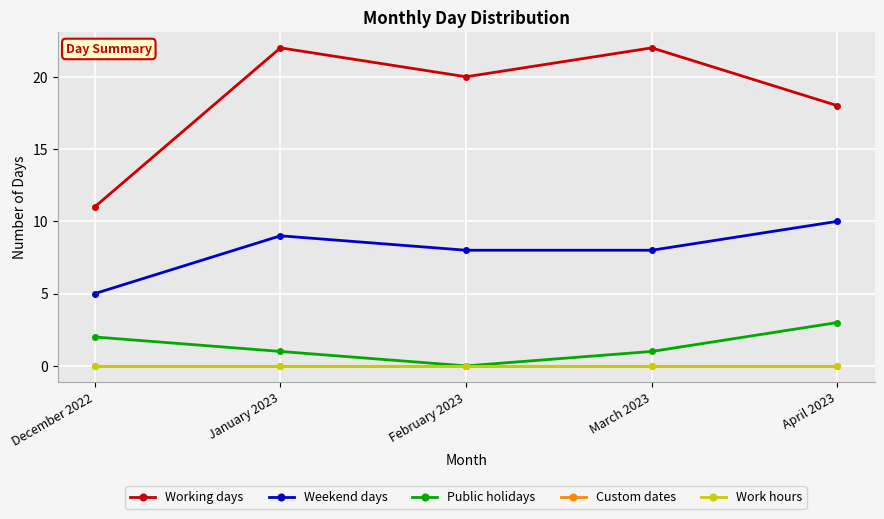

True or false: Public holidays and Working days cross at least once.

False